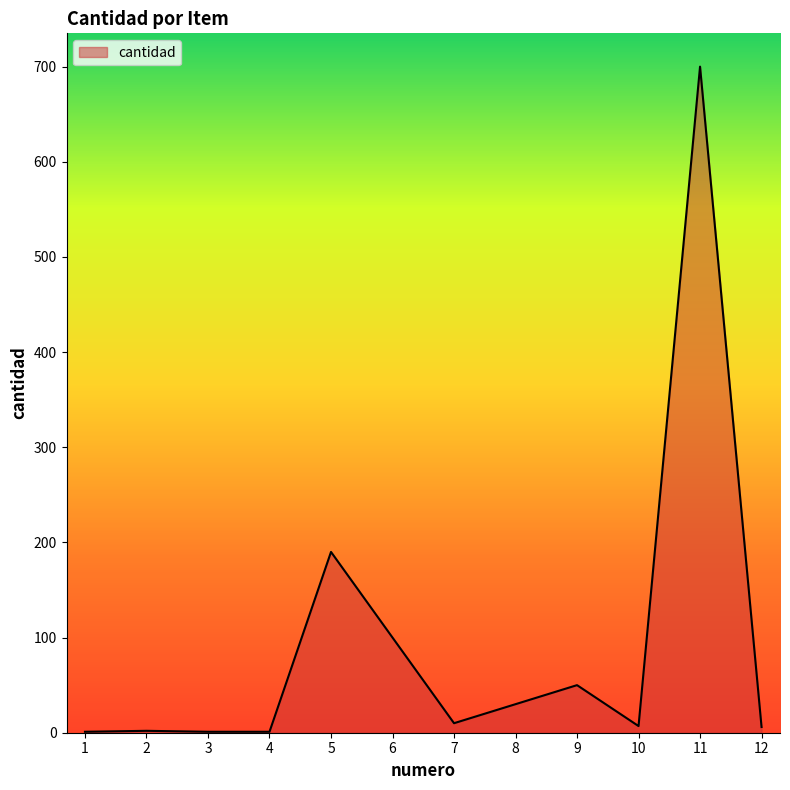

Does the chart display data point markers on the line(s)?

No